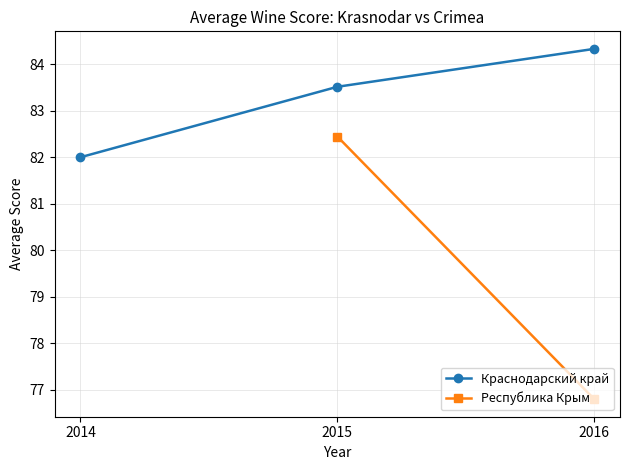

Rank the series at 2016 from highest to lowest value.

Краснодарский край, Республика Крым